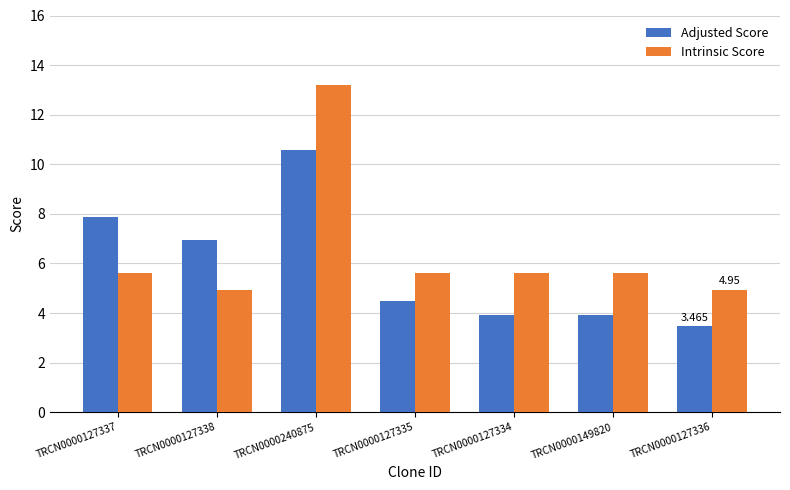

What is the difference between the highest and lowest values at TRCN0000127334?

1.7